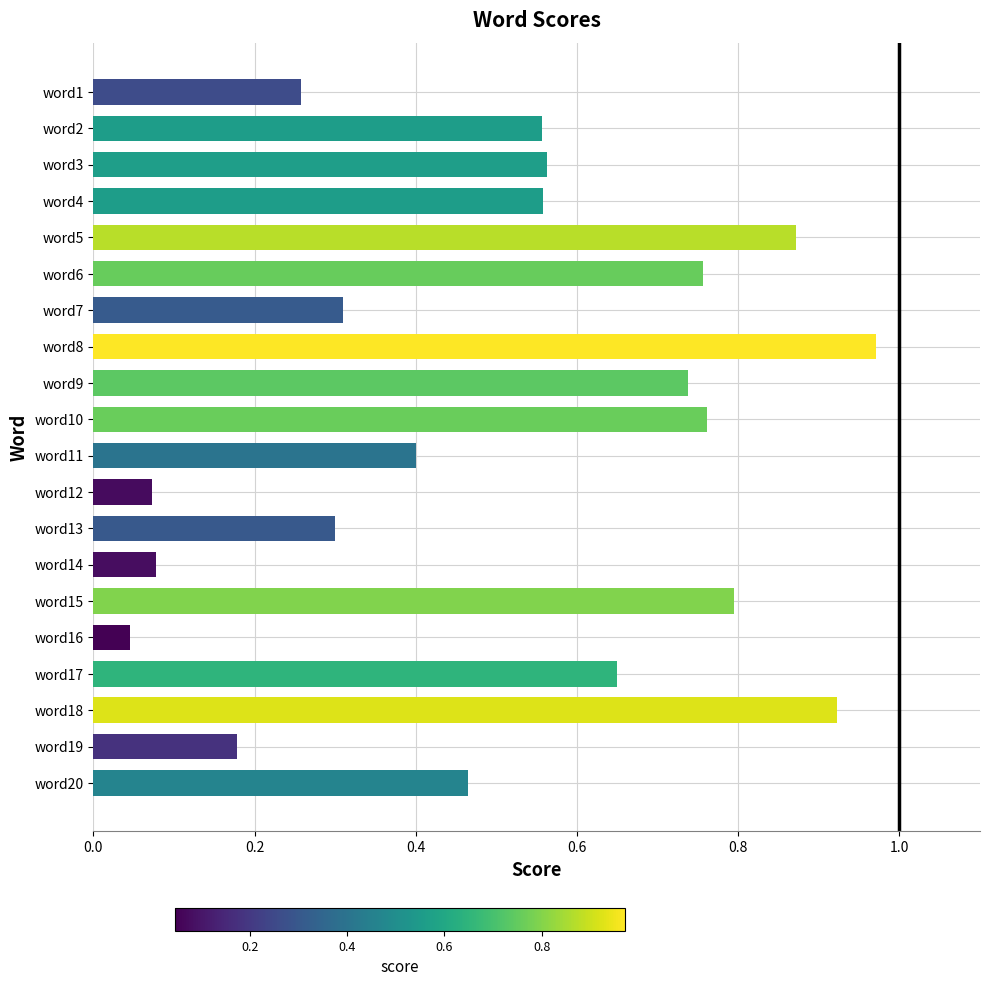

Where is the data nearest to the value 0?

word16